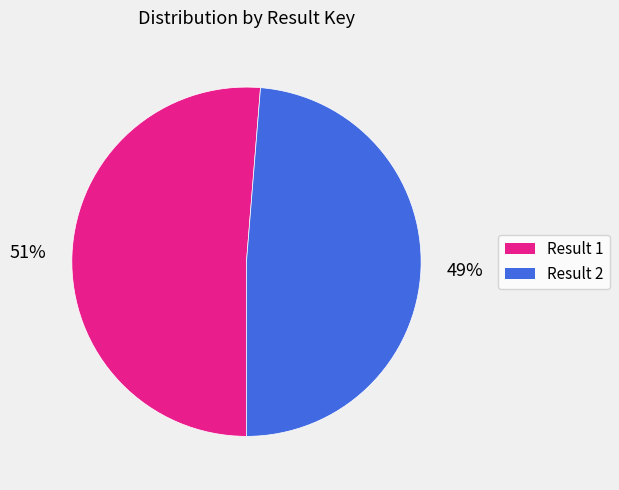

How many segments does this pie chart have?

2